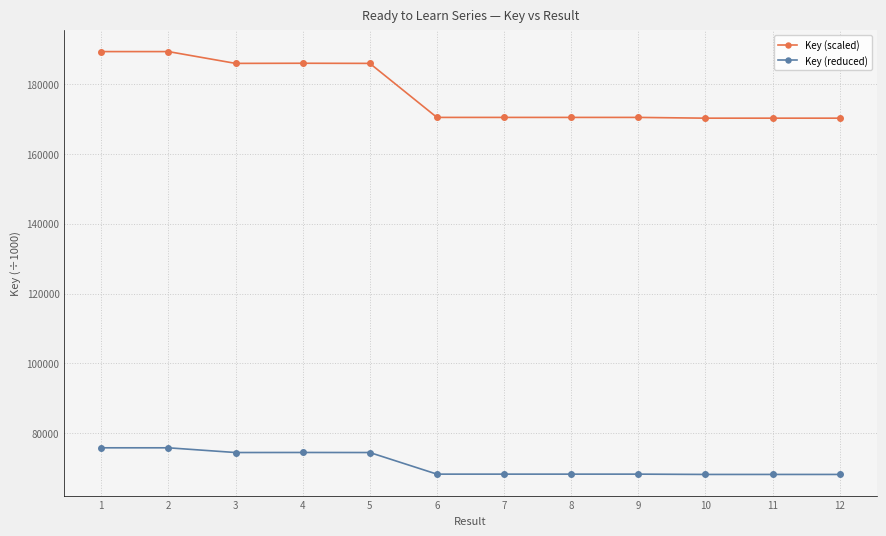

Which series changed the most between 2 and 9?

Key (scaled)